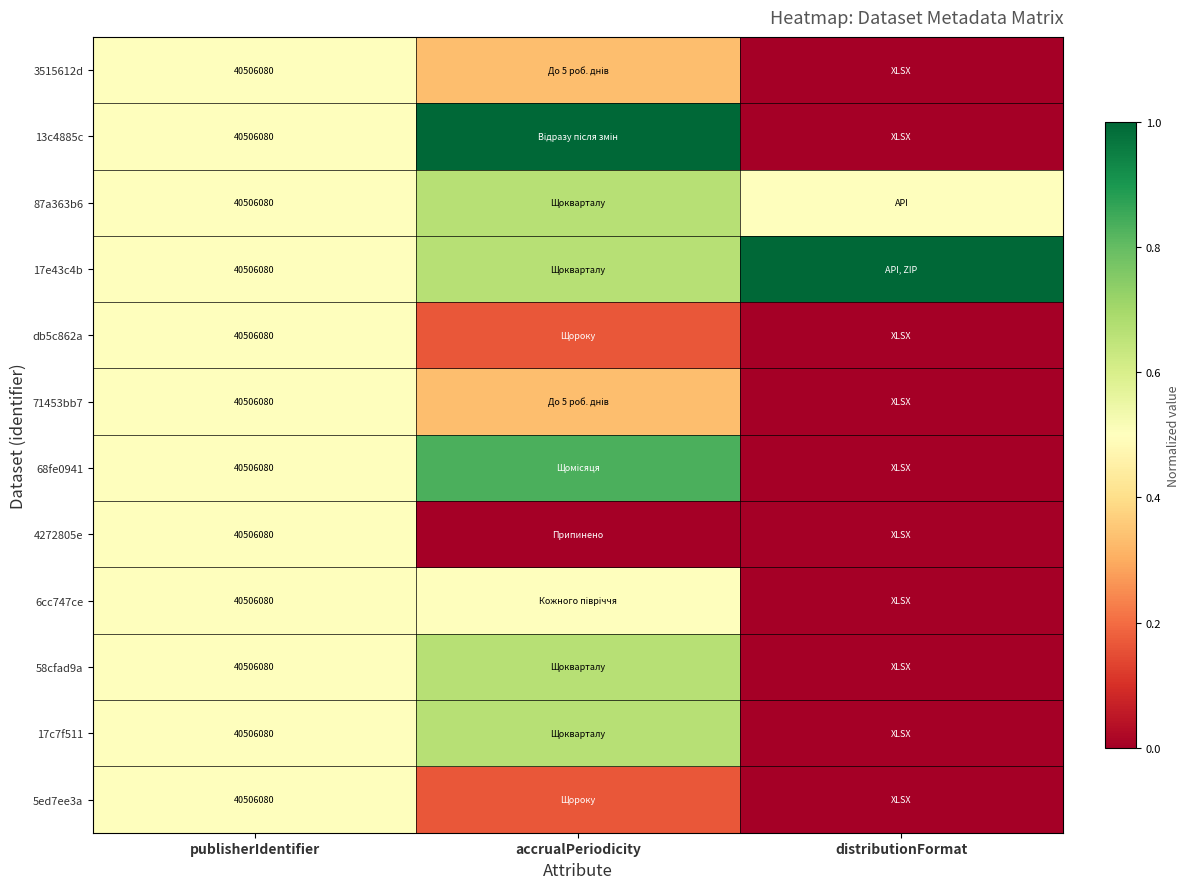

Is the value of 13c4885c at publisherIdentifier greater than the value of 17e43c4b at publisherIdentifier?

No